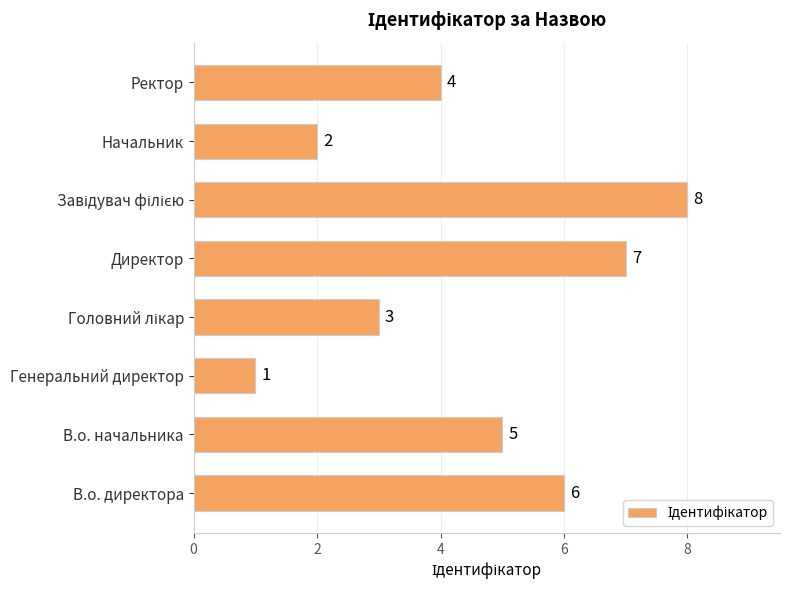

The chart shows a value of 3 at В.о. начальника. True or false?

False